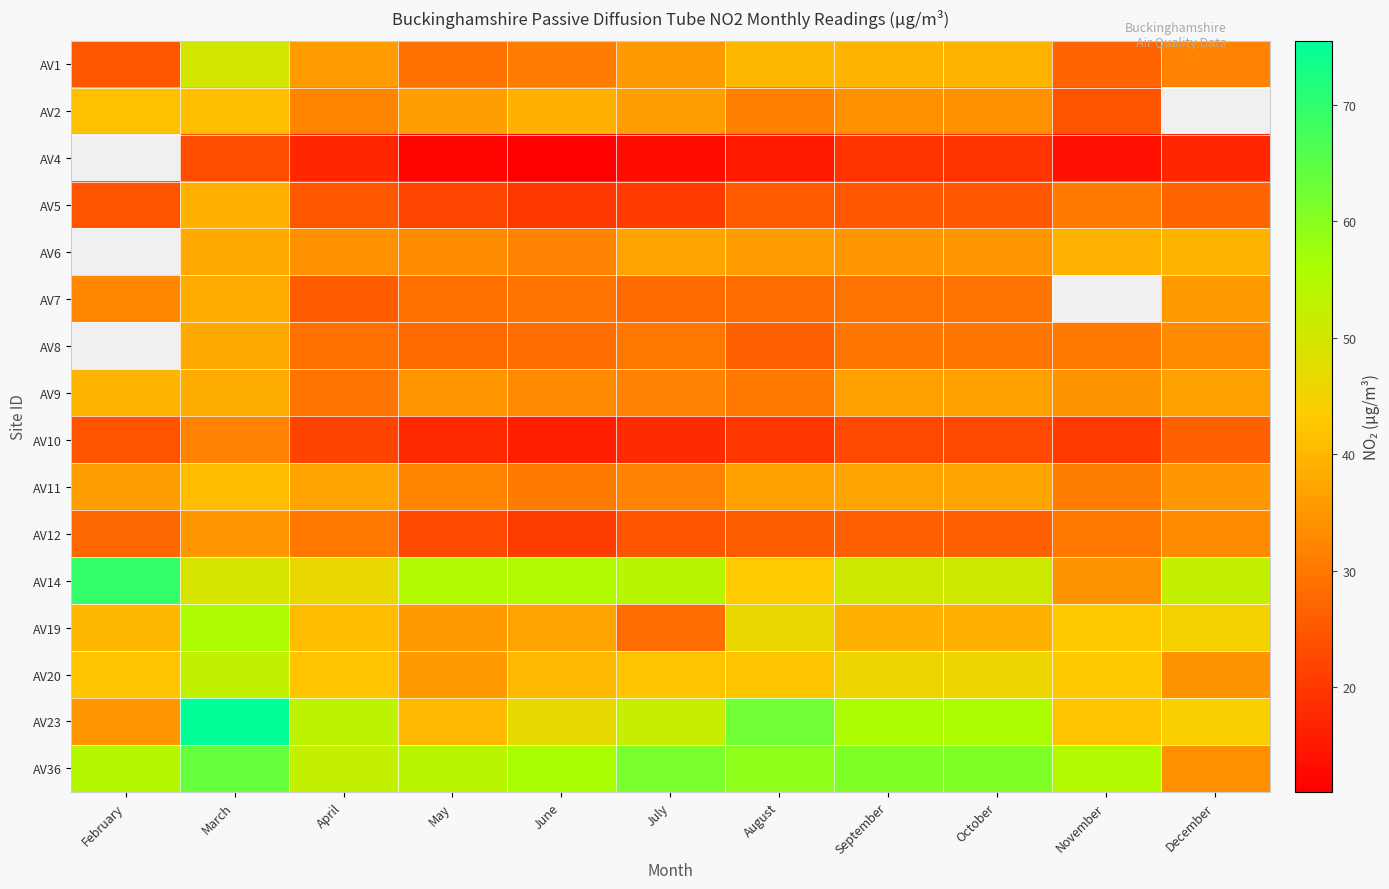

Read the AV10 value at September.

22.8